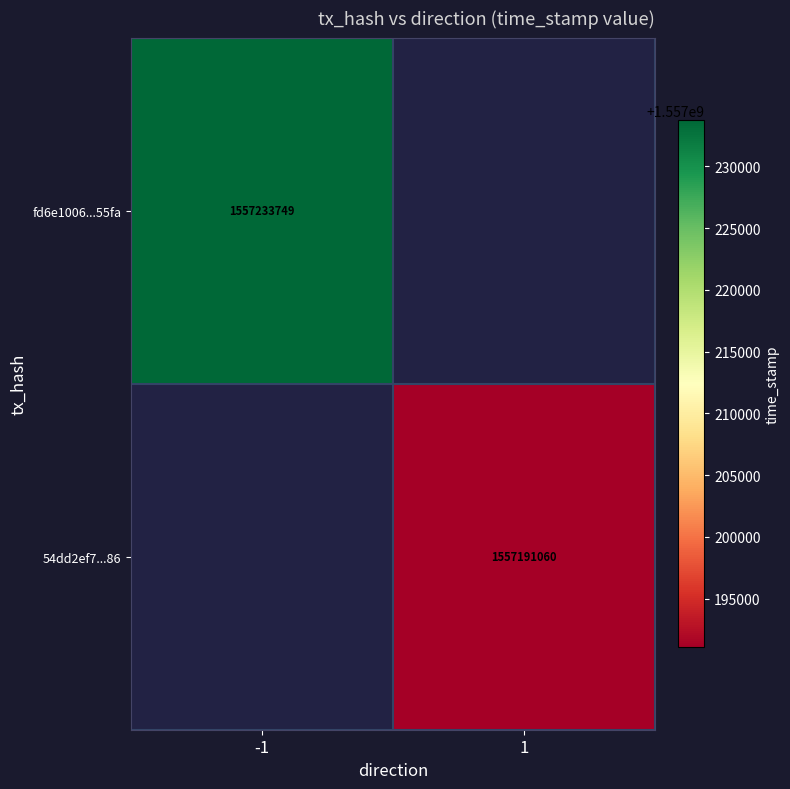

At which category does the chart reach its minimum across all series?

1